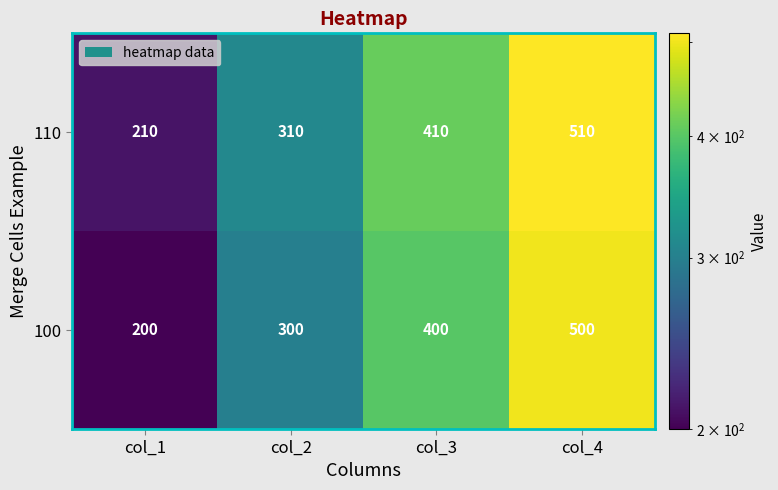

Count the 100 values in the range 300 to 500.

3